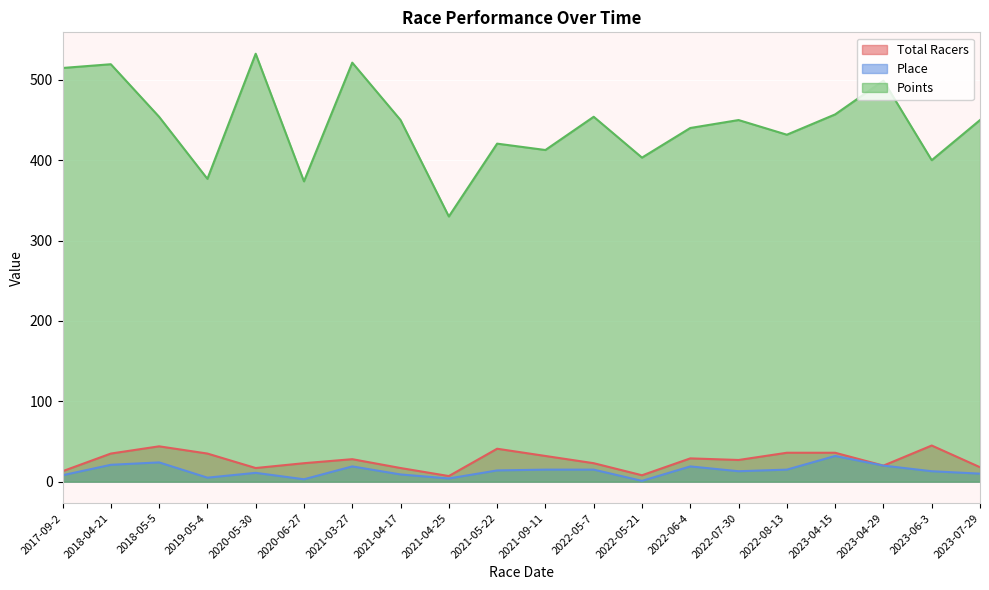

Reading right to left, transcribe all the data shown in this chart.

Total Racers: 2023-07-29=18.0	2023-06-3=45.0	2023-04-29=20.0	2023-04-15=36.0	2022-08-13=36.0	2022-07-30=27.0	2022-06-4=29.0	2022-05-21=8.0	2022-05-7=23.0	2021-09-11=32.0	2021-05-22=41.0	2021-04-25=7.0	2021-04-17=17.0	2021-03-27=28.0	2020-06-27=23.0	2020-05-30=17.0	2019-05-4=35.0	2018-05-5=44.0	2018-04-21=35.0	2017-09-2=13.0
Place: 2023-07-29=10.0	2023-06-3=13.0	2023-04-29=20.0	2023-04-15=32.0	2022-08-13=15.0	2022-07-30=13.0	2022-06-4=19.0	2022-05-21=1.0	2022-05-7=15.0	2021-09-11=15.0	2021-05-22=14.0	2021-04-25=4.0	2021-04-17=9.0	2021-03-27=19.0	2020-06-27=3.0	2020-05-30=11.0	2019-05-4=5.0	2018-05-5=24.0	2018-04-21=21.0	2017-09-2=8.0
Points: 2023-07-29=450.0	2023-06-3=400.0	2023-04-29=499.0	2023-04-15=457.0	2022-08-13=431.8	2022-07-30=450.0	2022-06-4=440.1	2022-05-21=403.2	2022-05-7=454.1	2021-09-11=412.7	2021-05-22=420.6	2021-04-25=330.0	2021-04-17=450.0	2021-03-27=521.4	2020-06-27=373.7	2020-05-30=532.5	2019-05-4=376.8	2018-05-5=454.0	2018-04-21=519.5	2017-09-2=514.8